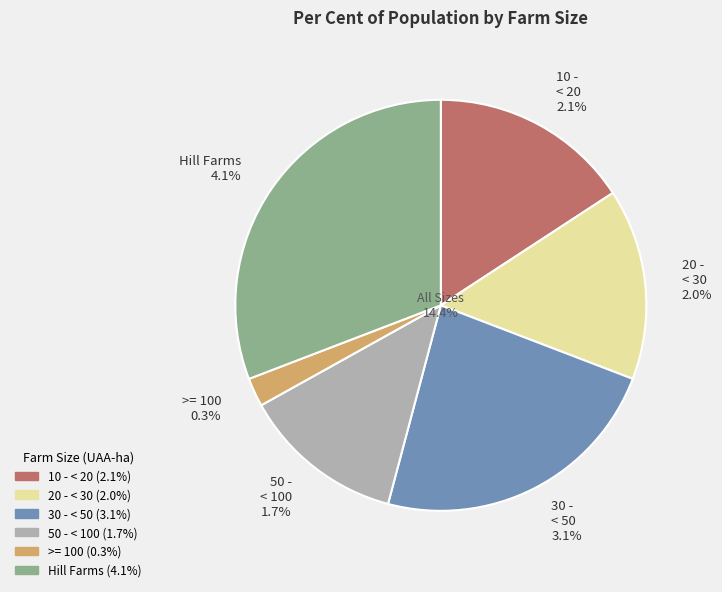

How many slices are in this pie chart?

6